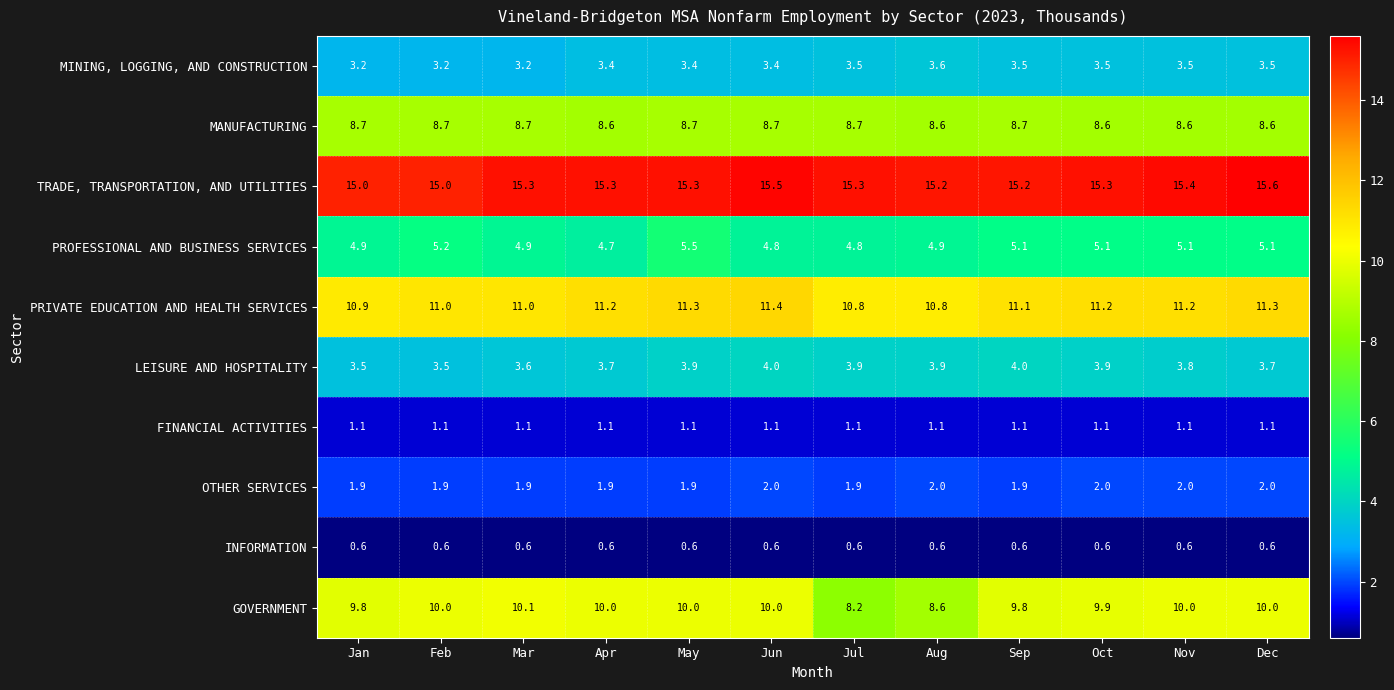

What is the sum of all TRADE, TRANSPORTATION, AND UTILITIES values?

183.4